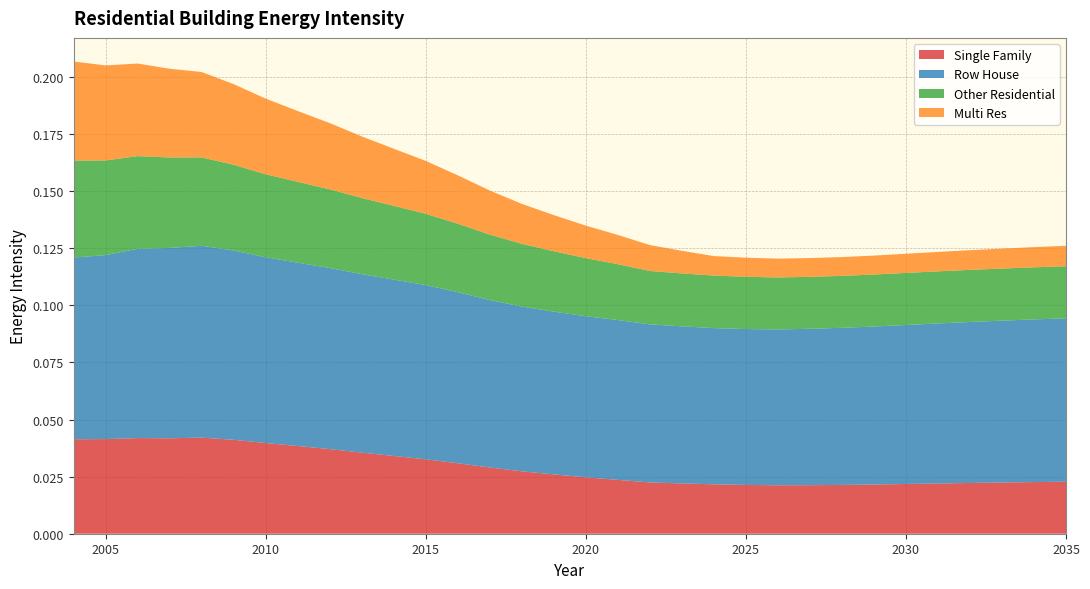

Reading right to left, what are all the values shown in this chart?

Single Family: 0.0	0.0	0.0	0.0	0.0	0.0	0.0	0.0	0.0	0.0	0.0	0.0	0.0	0.0	0.0	0.0	0.0	0.0	0.0	0.0	0.0	0.0	0.0	0.0	0.0	0.0	0.0	0.0	0.0	0.0	0.0	0.0
Row House: 0.1	0.1	0.1	0.1	0.1	0.1	0.1	0.1	0.1	0.1	0.1	0.1	0.1	0.1	0.1	0.1	0.1	0.1	0.1	0.1	0.1	0.1	0.1	0.1	0.1	0.1	0.1	0.1	0.1	0.1	0.1	0.1
Other Residential: 0.0	0.0	0.0	0.0	0.0	0.0	0.0	0.0	0.0	0.0	0.0	0.0	0.0	0.0	0.0	0.0	0.0	0.0	0.0	0.0	0.0	0.0	0.0	0.0	0.0	0.0	0.0	0.0	0.0	0.0	0.0	0.0
Multi Res: 0.0	0.0	0.0	0.0	0.0	0.0	0.0	0.0	0.0	0.0	0.0	0.0	0.0	0.0	0.0	0.0	0.0	0.0	0.0	0.0	0.0	0.0	0.0	0.0	0.0	0.0	0.0	0.0	0.0	0.0	0.0	0.0